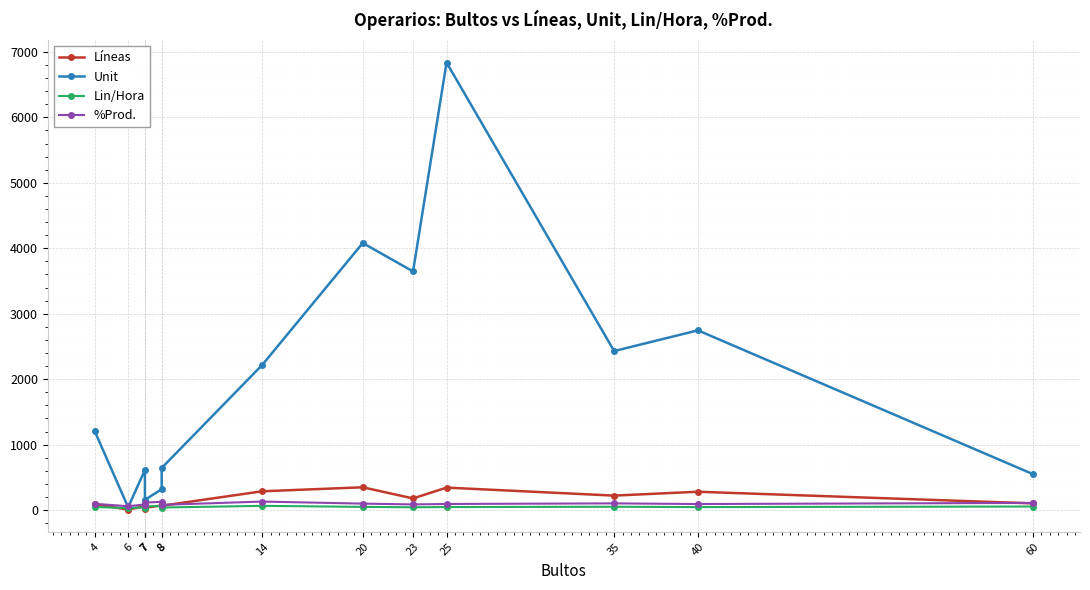

The value of %Prod. at 6 is 30.1. True or false?

False